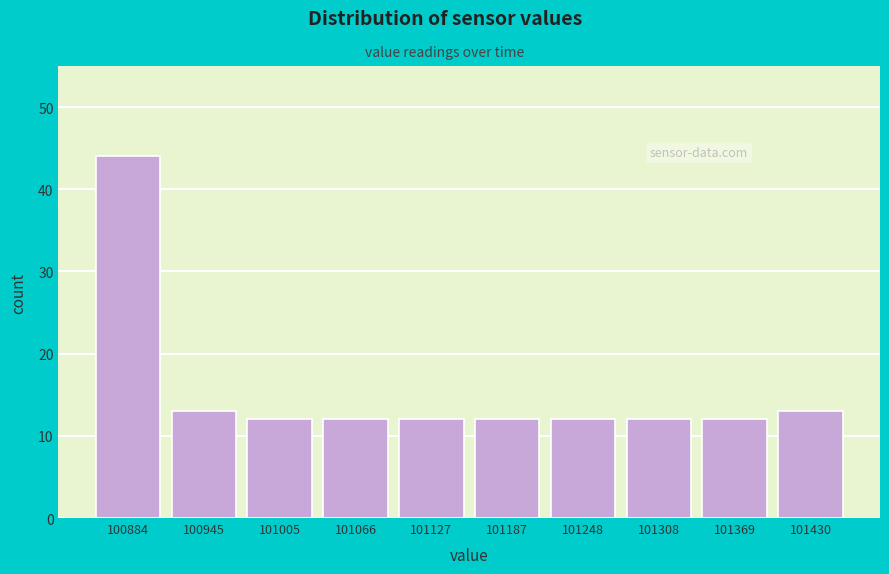

Reading left to right, transcribe this chart: for each bar, give the range it covers on the x-axis and its height. Neither the bar edges nor the heights are printed on the chart, so give them approximately, as read against the axes.

100850 to 100910: 44
100910 to 100980: 13
100980 to 101040: 12
101040 to 101100: 12
101100 to 101160: 12
101160 to 101220: 12
101220 to 101280: 12
101280 to 101340: 12
101340 to 101400: 12
101400 to 101460: 13